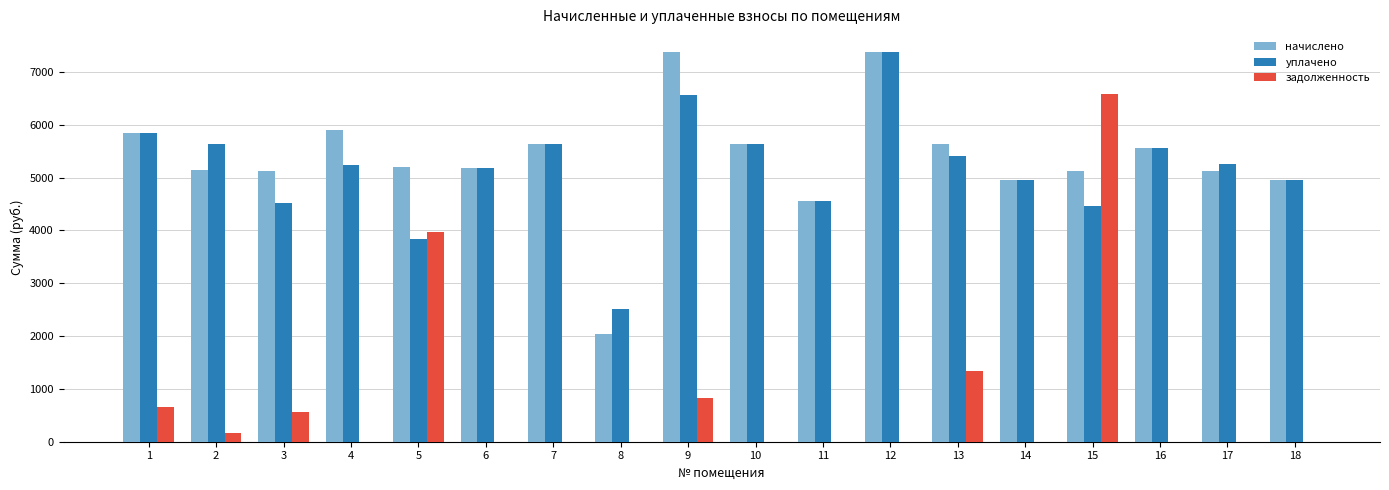

How many groups of bars are there?

18